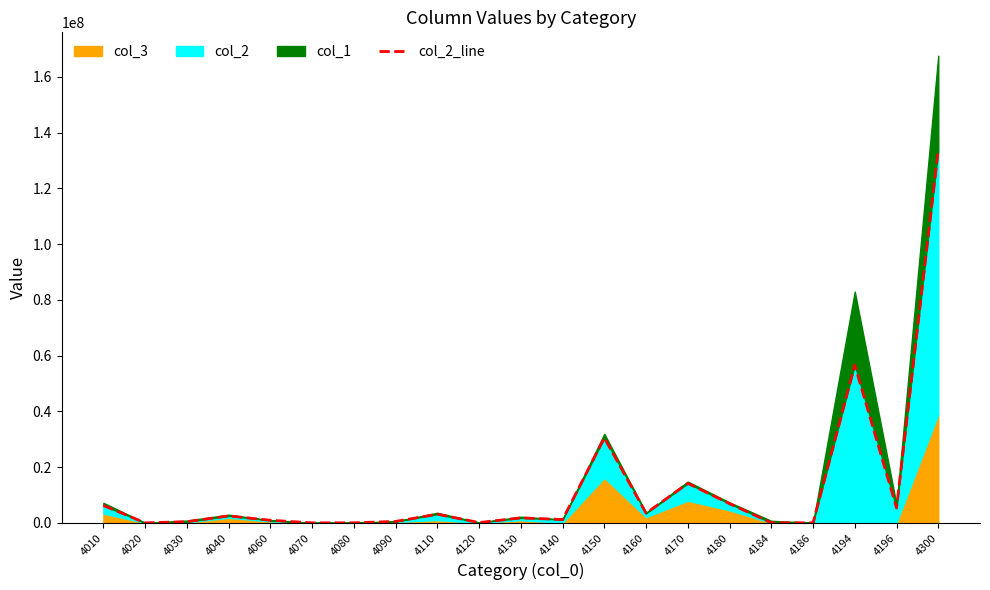

List the labels in order of value, largest first.

4300, 4194, 4150, 4170, 4180, 4010, 4196, 4160, 4110, 4040, 4130, 4140, 4060, 4090, 4030, 4120, 4184, 4080, 4186, 4020, 4070